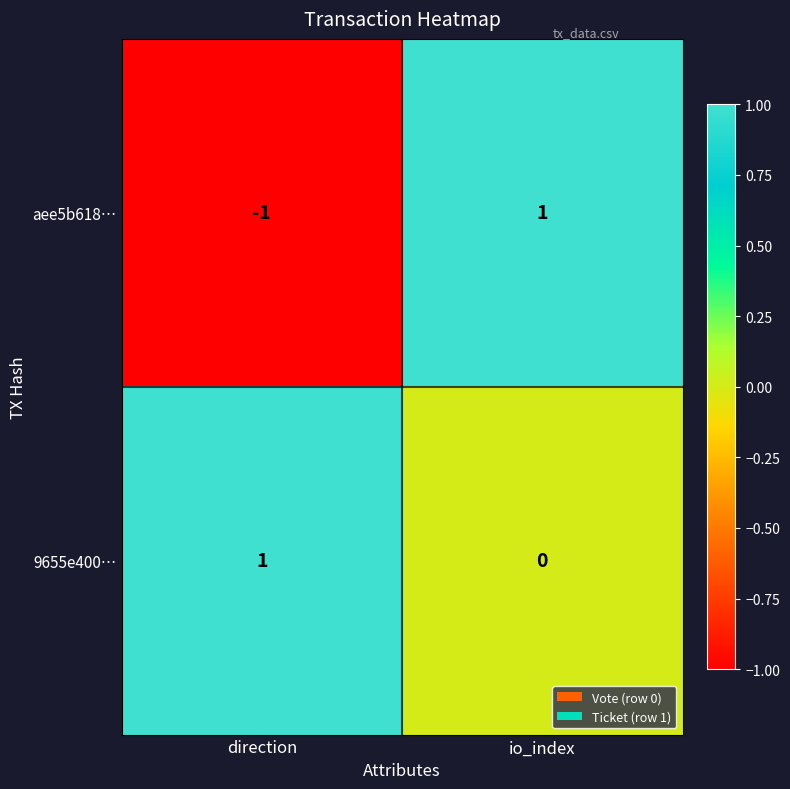

Which series has the largest total across all categories?

9655e400…